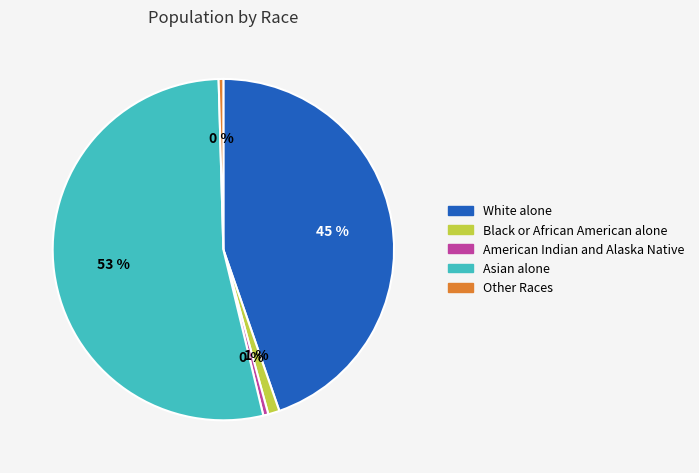

To the nearest percent, what is the average slice percentage?

20%